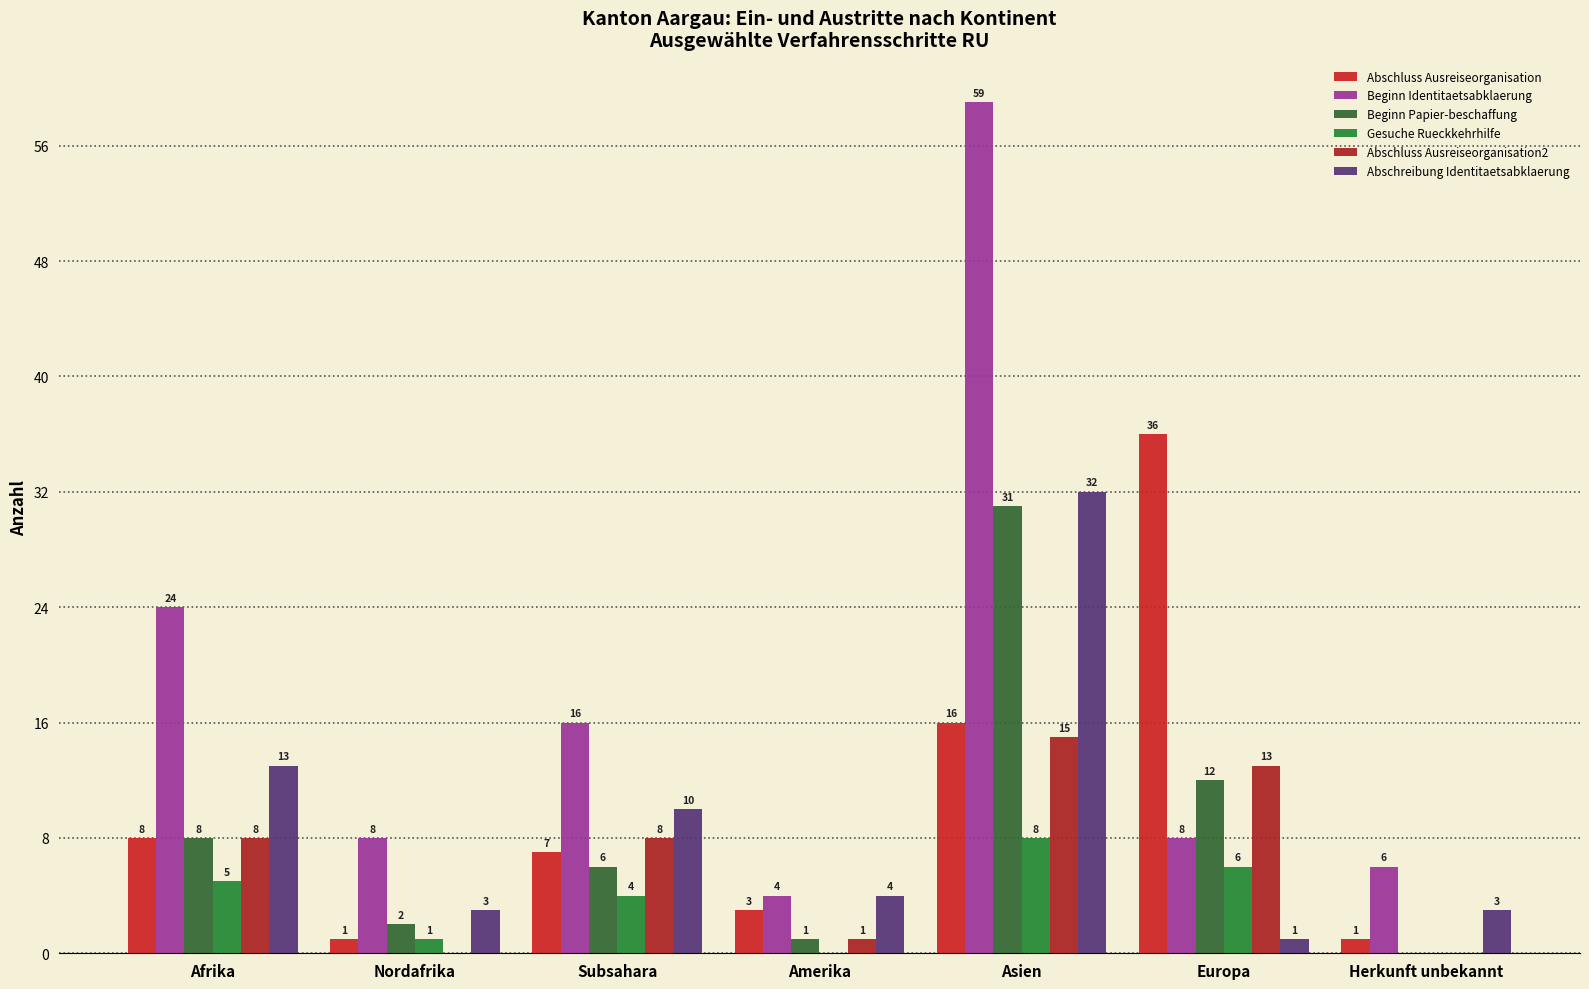

Is the value of Abschluss Ausreiseorganisation2 at Amerika greater than the value of Beginn Identitaetsabklaerung at Subsahara?

No